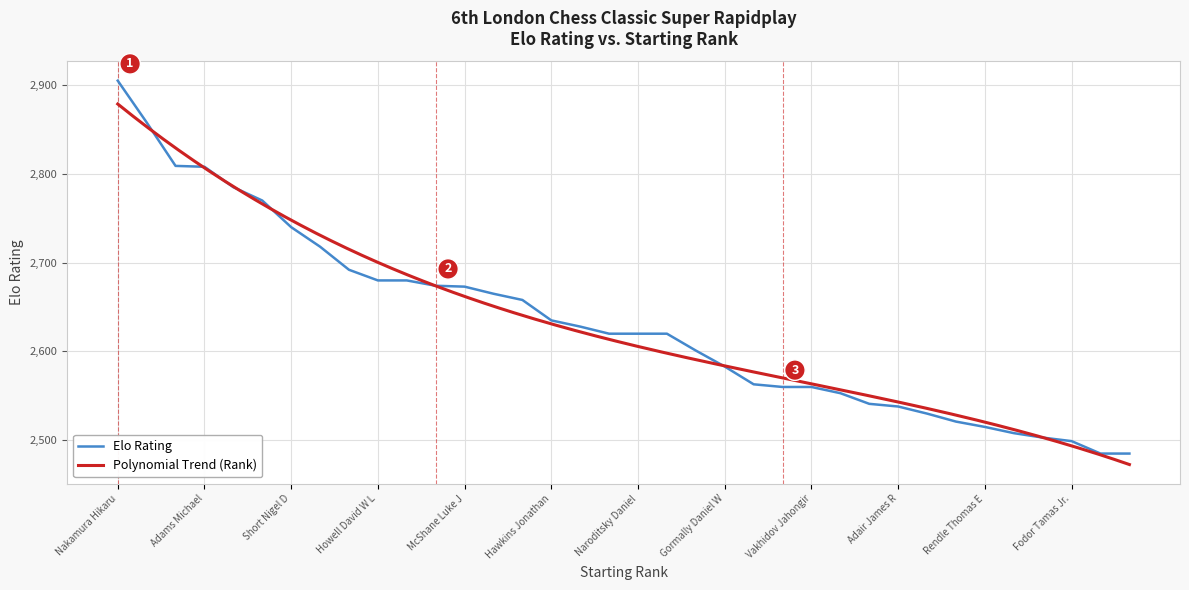

Reading left to right, what are all the values shown in this chart?

Nakamura Hikaru=2905	Caruana Fabiano=2858	Anand Viswanathan=2809	Adams Michael=2808	Kramnik Vladimir=2785	Sadler Matthew D=2770	Short Nigel D=2740	Agdestein Simen=2718	Van Wely Loek=2692	Howell David W L=2680	Lenderman Aleksandr=2680	Giri Anish=2674	McShane Luke J=2673	Hebden Mark L=2665	Hansen Eric=2658	Hawkins Jonathan=2635	Jones Gawain C B=2628	Ghasi Ameet K=2620	Naroditsky Daniel=2620	Pert Nicholas=2620	Nunn John D M=2601	Gormally Daniel W=2583	Dragun Kamil=2563	Bluebaum Matthias=2560	Vakhidov Jahongir=2560	Cherniaev Alexander=2553	Greenfeld Alon=2541	Adair James R=2538	Suarez Real Alberto=2530	Stopa Jacek=2521	Rendle Thomas E=2515	Ansell Simon T=2508	Chirila Ioan-Cristian=2503	Fodor Tamas Jr.=2499	Hector Jonny=2485	McDonald Neil=2485